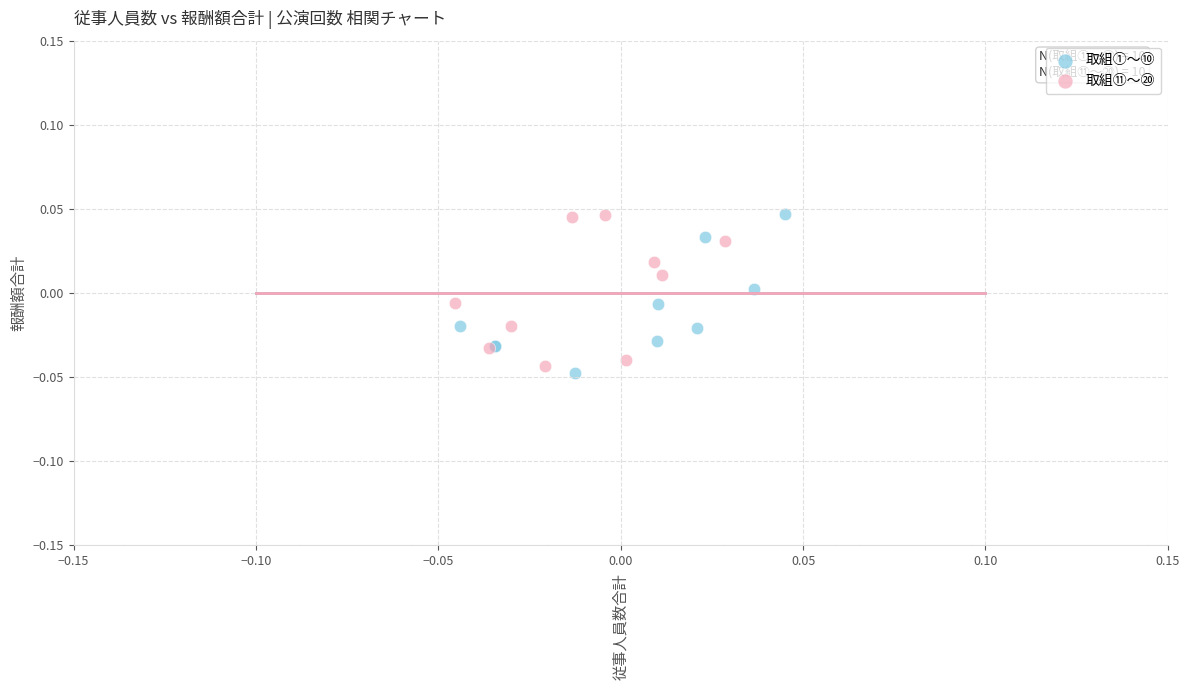

Which series has the largest Y range (max minus min)?

取組①〜⑩